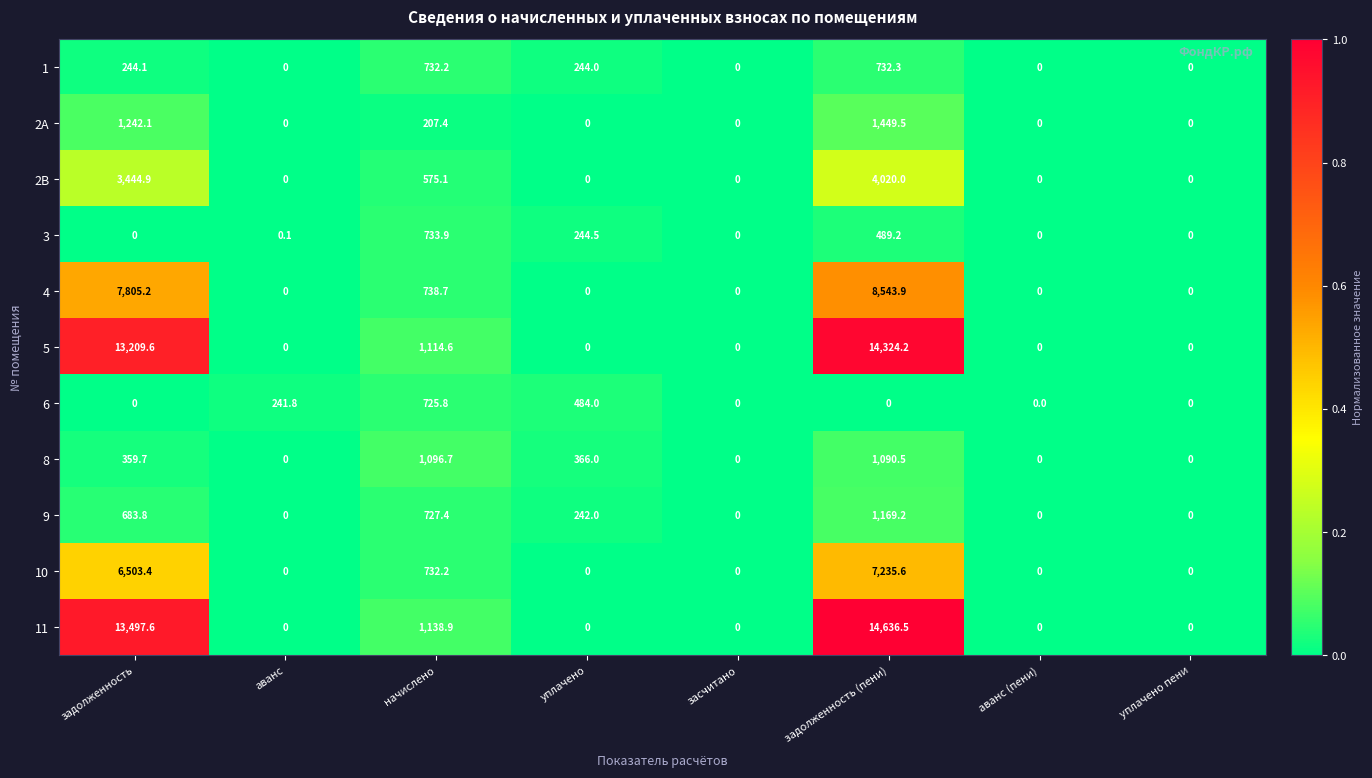

Which series changed the most between задолженность (пени) and аванс (пени)?

11